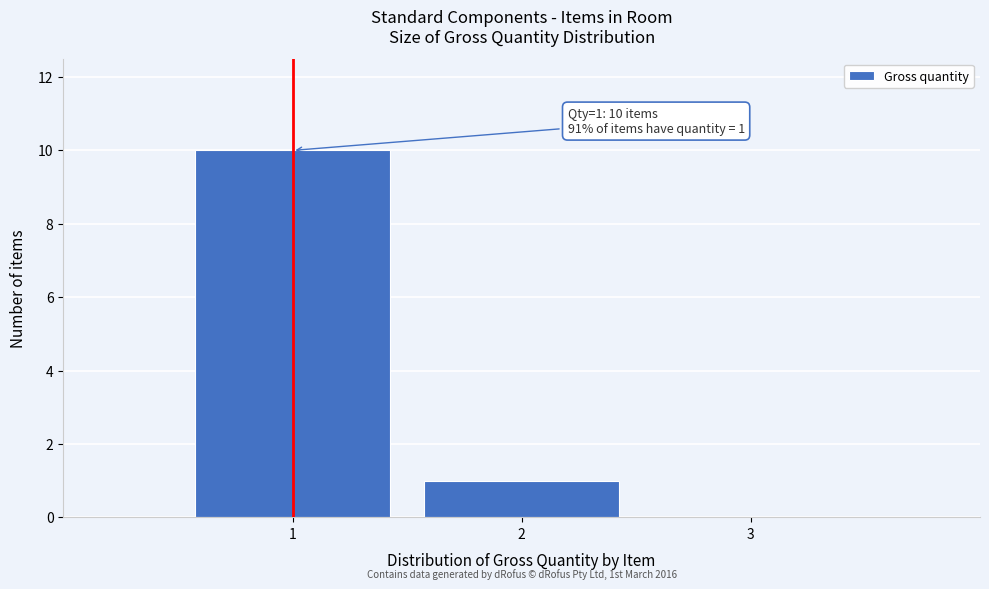

Which range on the x-axis has the tallest bar?

0.5 to 1.5